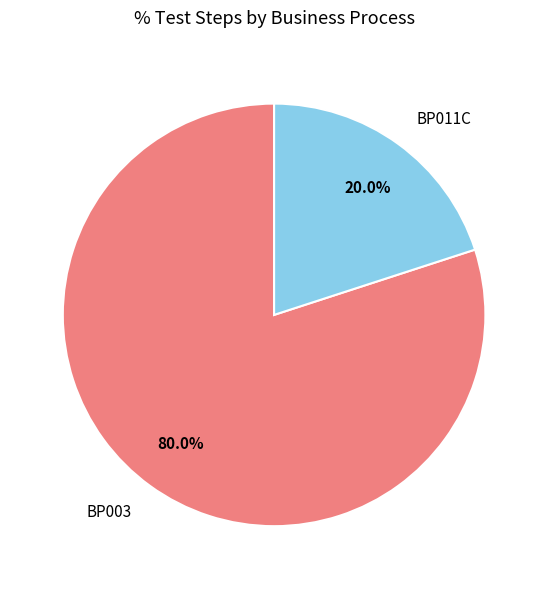

What is the largest slice in the pie chart?

BP003